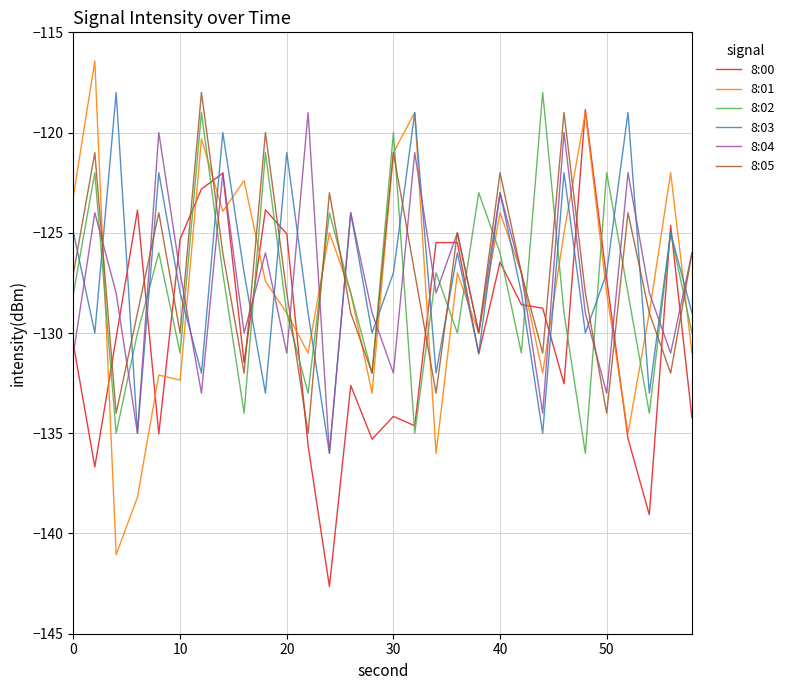

Which series ends up on top after the final intersection of 8:02 and 8:04?

8:04